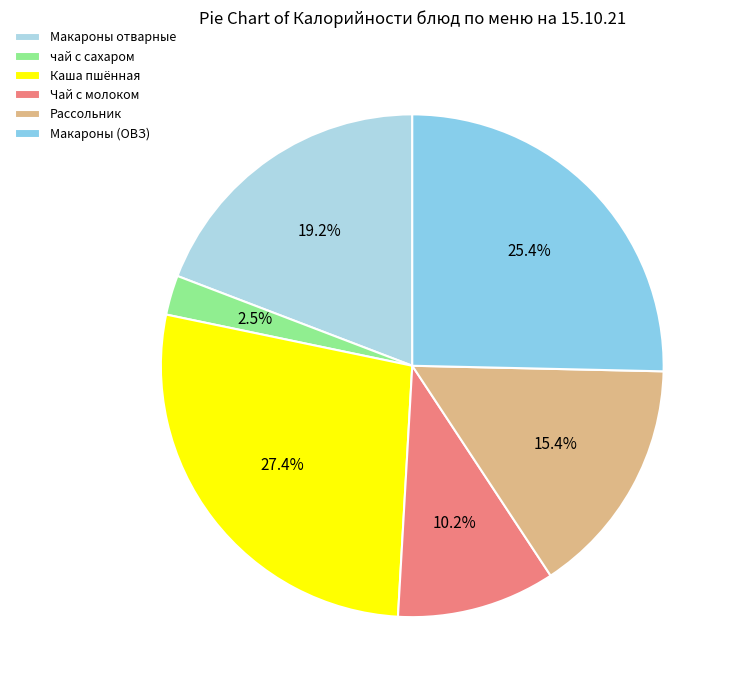

Which category has the smallest portion of the pie?

чай с сахаром